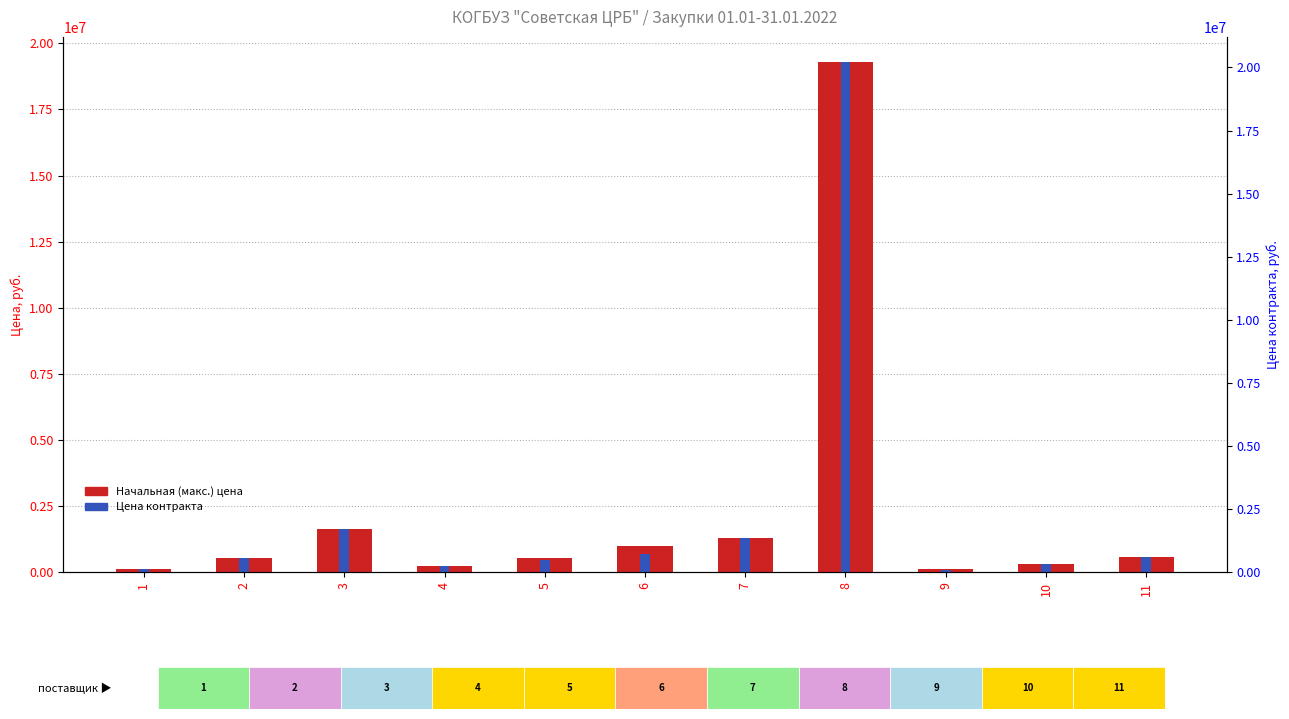

Reading left to right, extract all data points from this chart.

Начальная (максимальная) цена контракта: 114000.0	523800.0	1631544.8	248830.5	524025.0	986020.4	1313832.5	19280200.0	132040.0	294690.0	591690.0
Цена контракта: 114000.0	523800.0	1631544.8	248830.5	476850.0	705179.7	1307263.3	19280200.0	101670.8	294690.0	591690.0